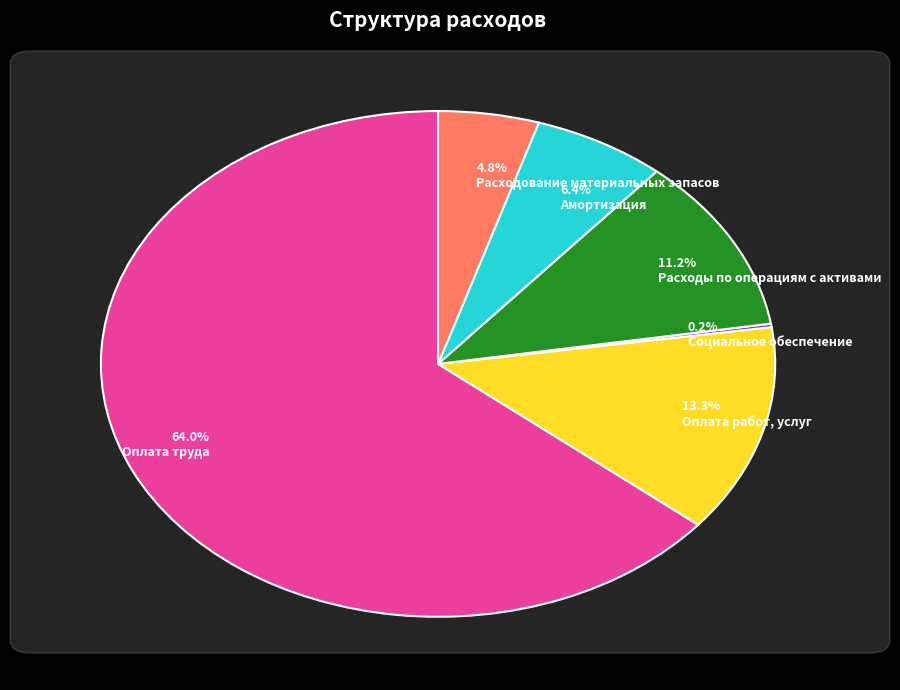

Which slice represents more than half of the pie?

Оплата труда